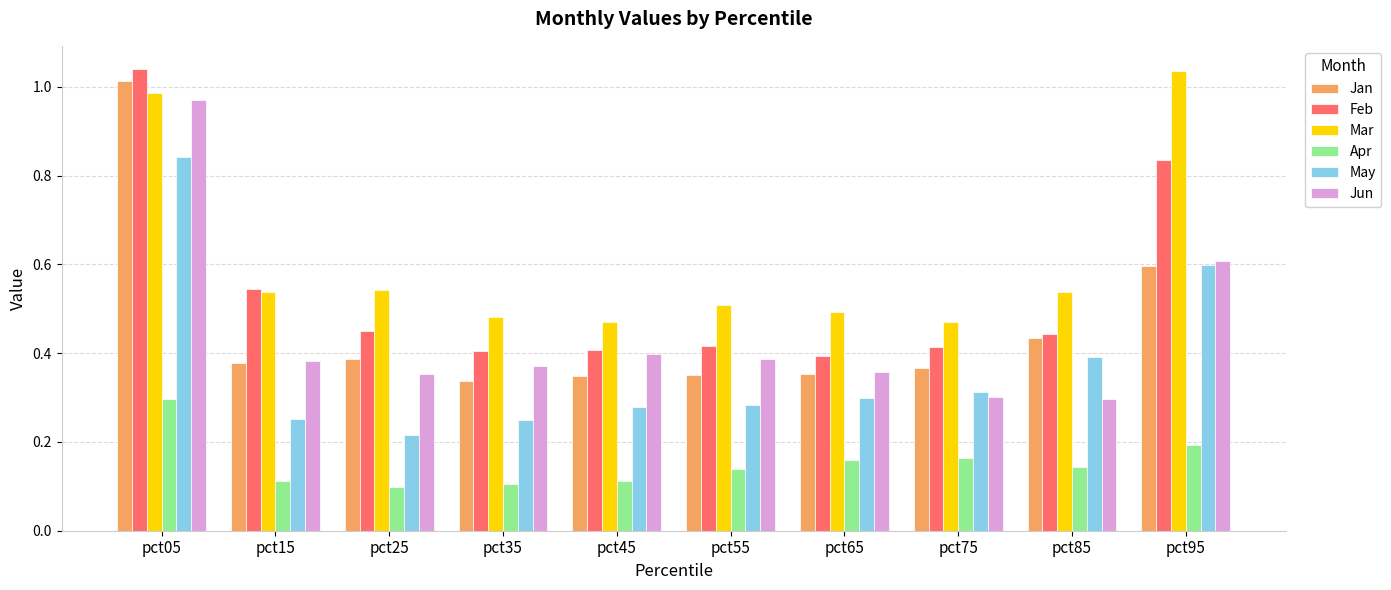

True or false: Jun has a value of 0.5 at pct05.

False